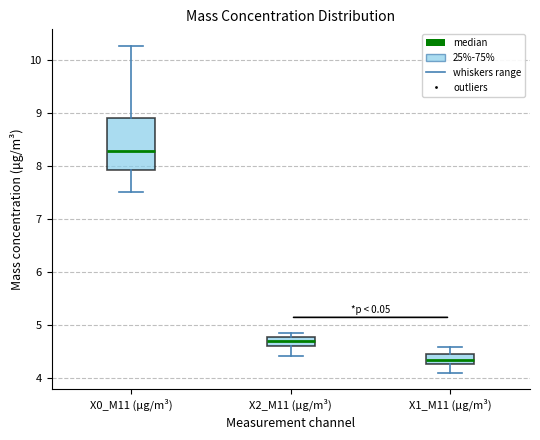

Which box has the lowest median line?

X1_M11 (μg/m³)